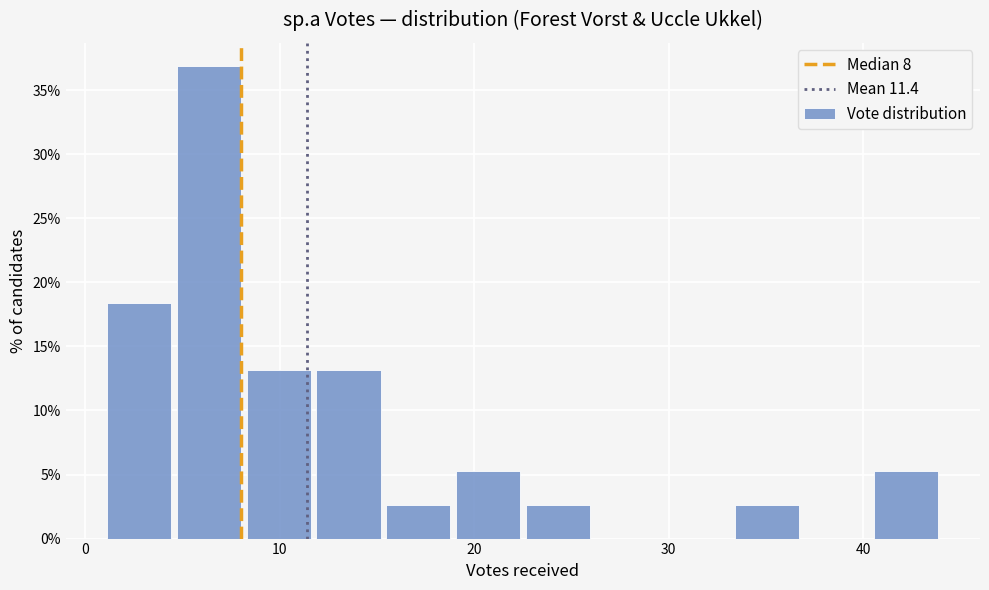

Read against the x-axis, roughly where is the centre of the tallest bar?

6